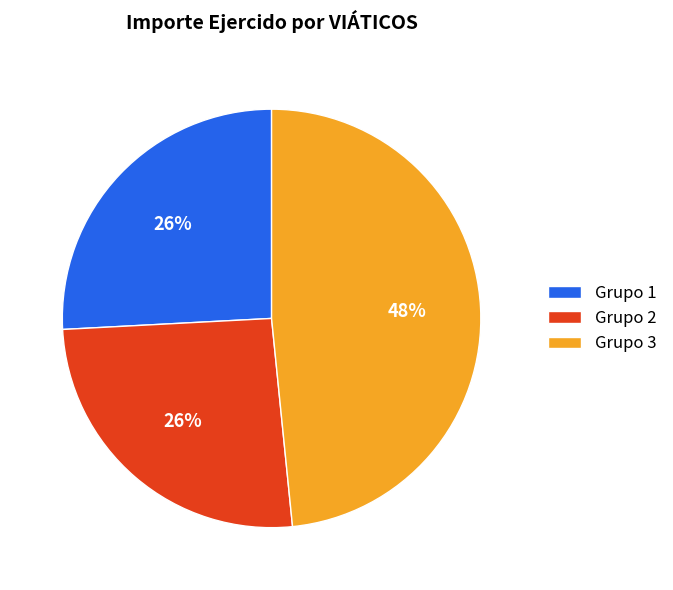

The Grupo 2 slice represents 26% of the pie. True or false?

True